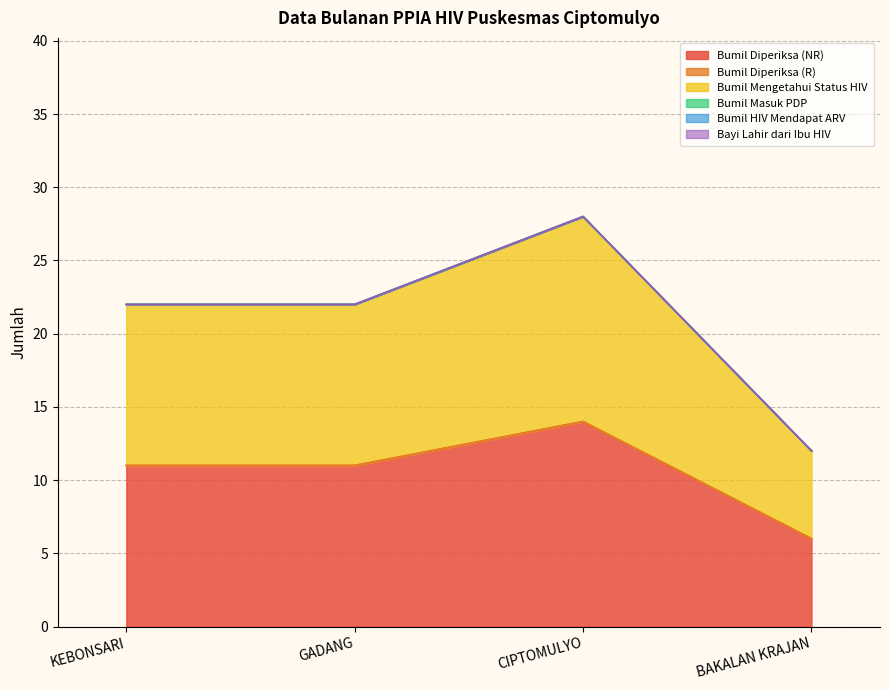

At which category does the chart reach its peak across all series?

CIPTOMULYO